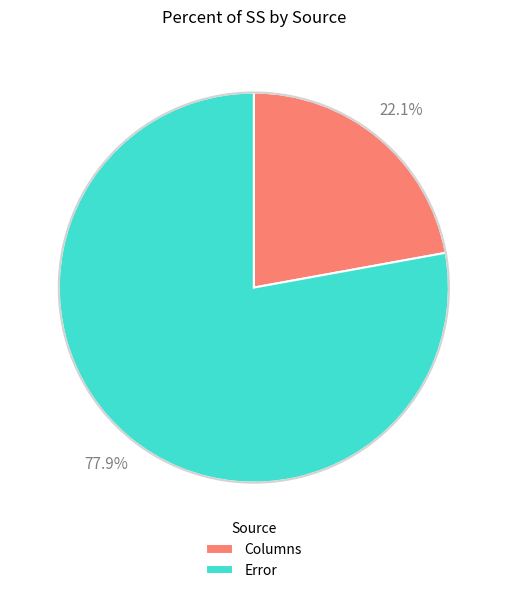

The Columns slice represents 22% of the pie. True or false?

True